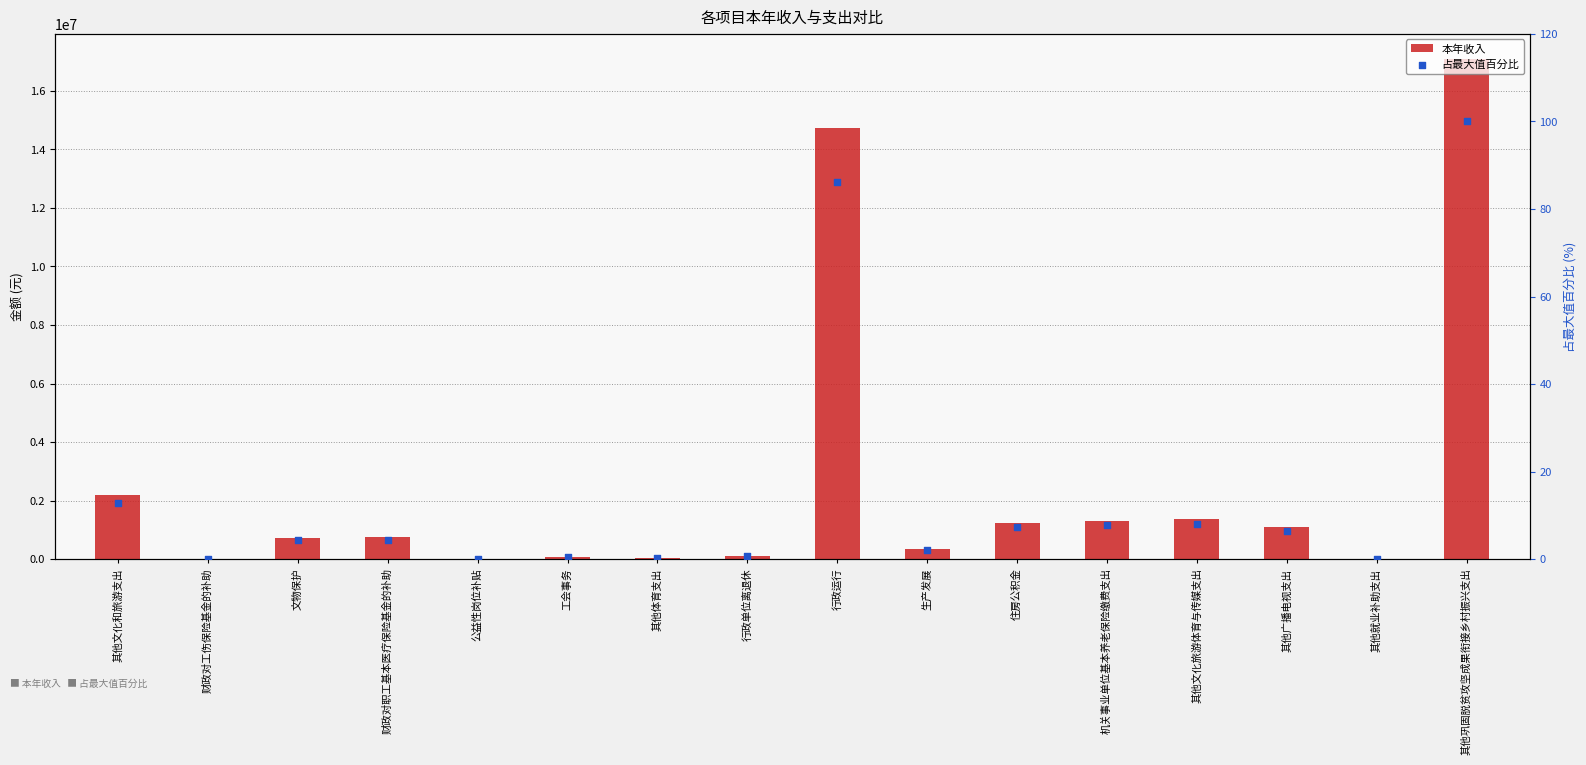

Is the value of 本年收入 at 其他广播电视支出 greater than the value of 占最大值百分比 at 财政对工伤保险基金的补助?

Yes